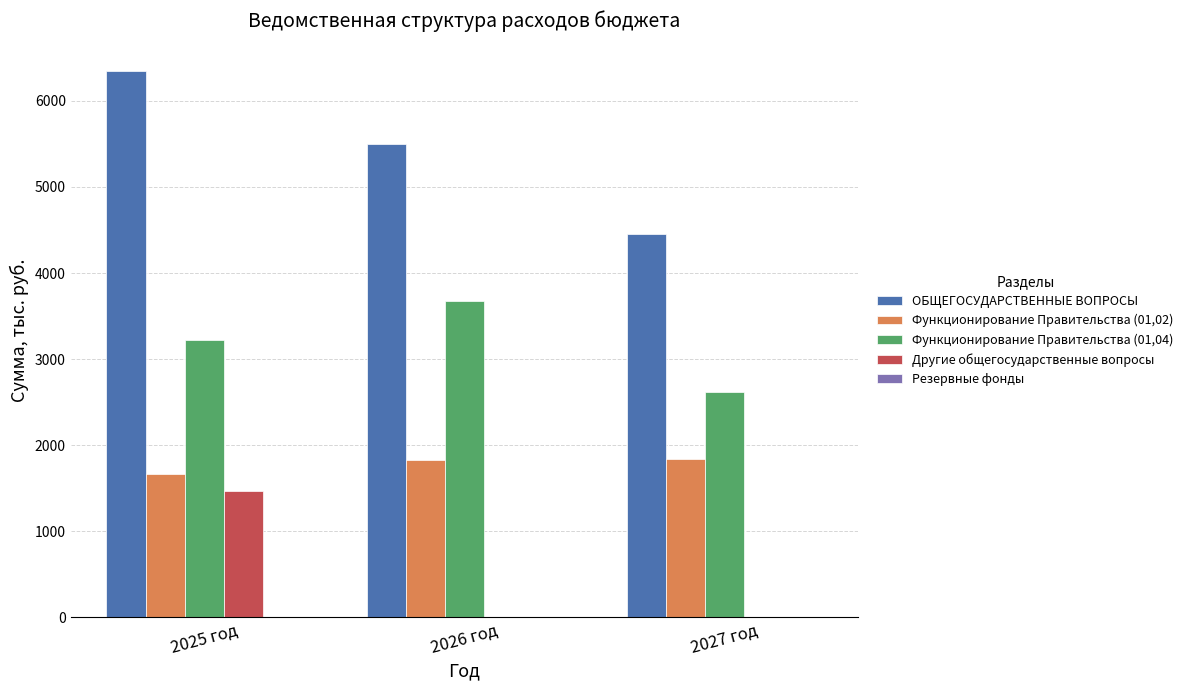

The value of ОБЩЕГОСУДАРСТВЕННЫЕ ВОПРОСЫ at 2025 год is 6348.8. True or false?

True